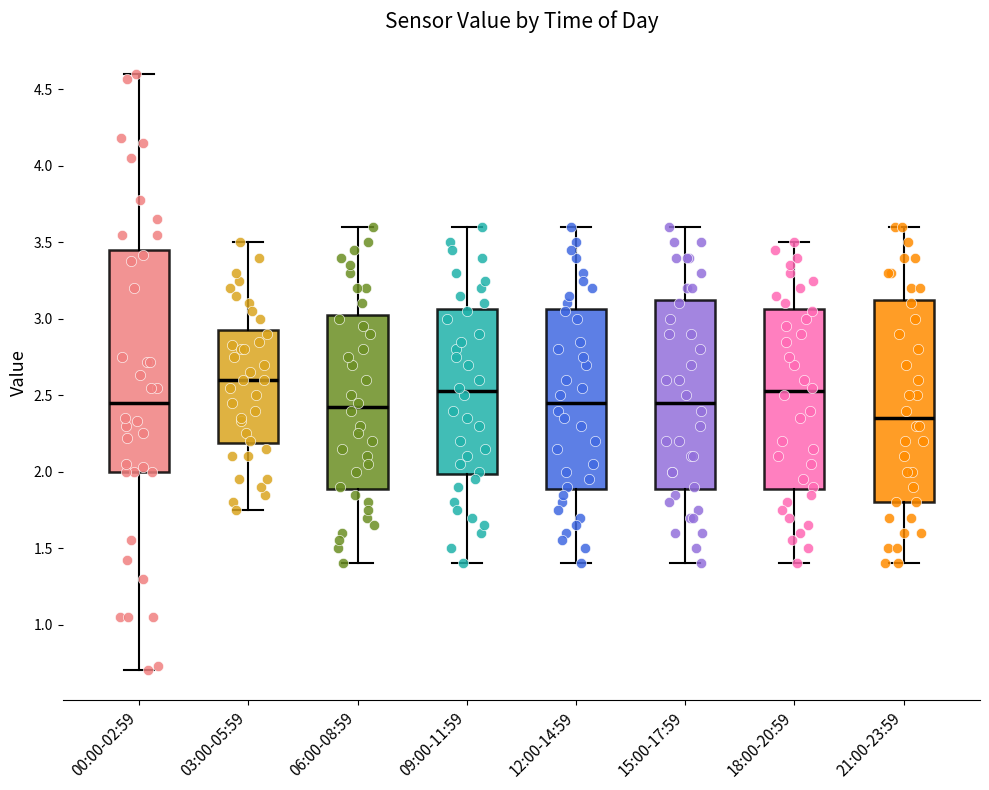

Which box has the lowest median line?

21:00-23:59